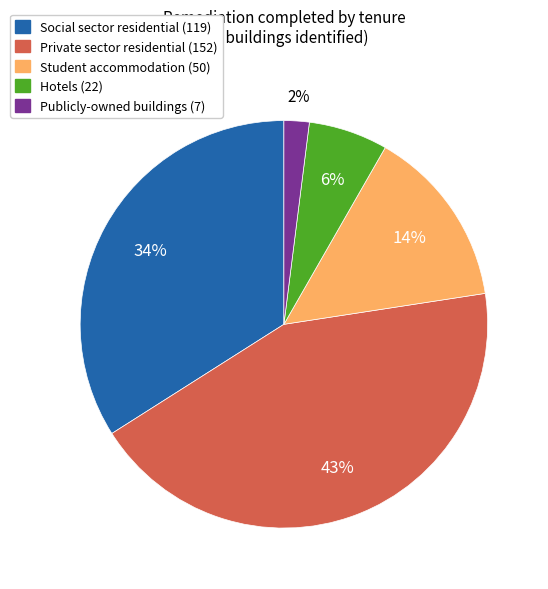

Combined, do Hotels and Social sector residential account for over 50%?

No